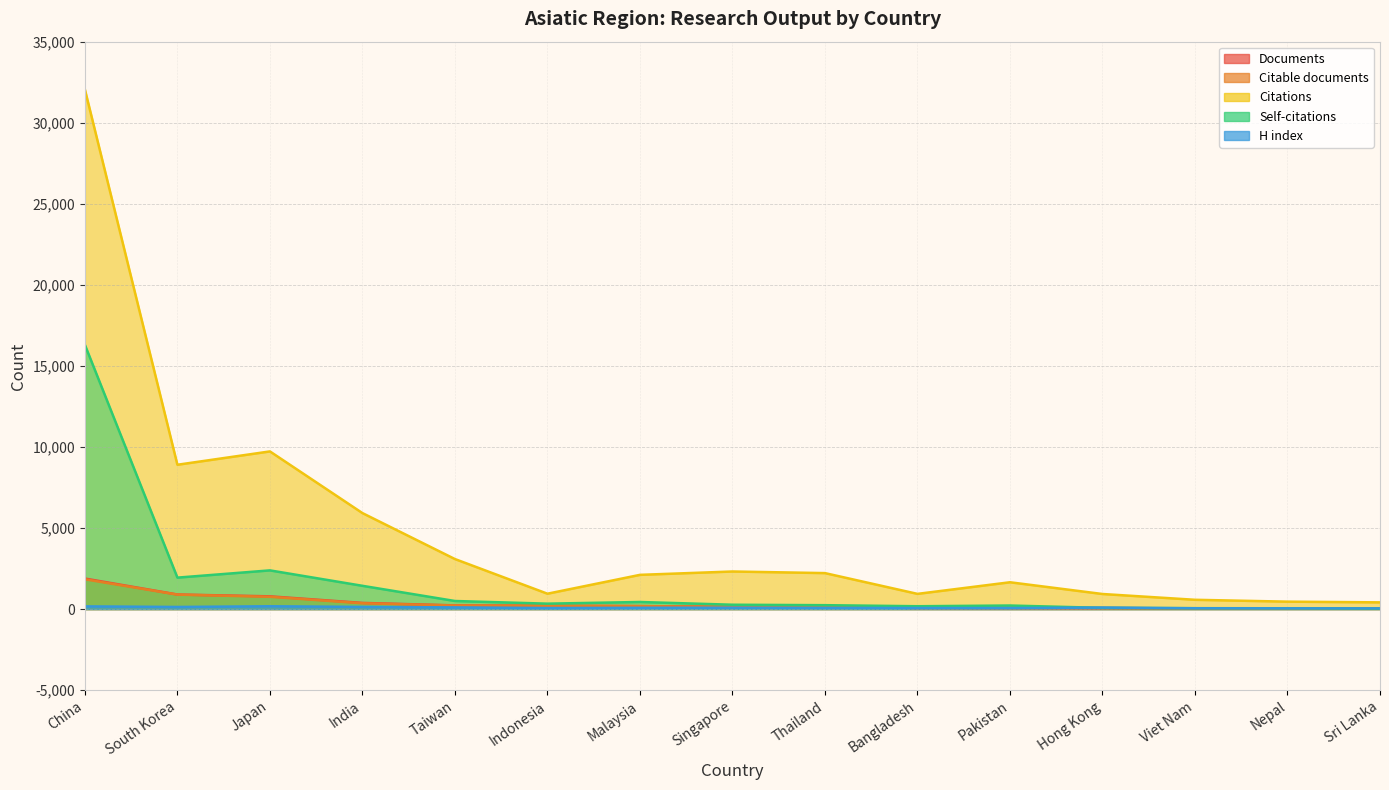

Rank the categories by Self-citations value from highest to lowest.

China, Japan, South Korea, India, Taiwan, Malaysia, Indonesia, Singapore, Thailand, Pakistan, Bangladesh, Hong Kong, Viet Nam, Nepal, Sri Lanka